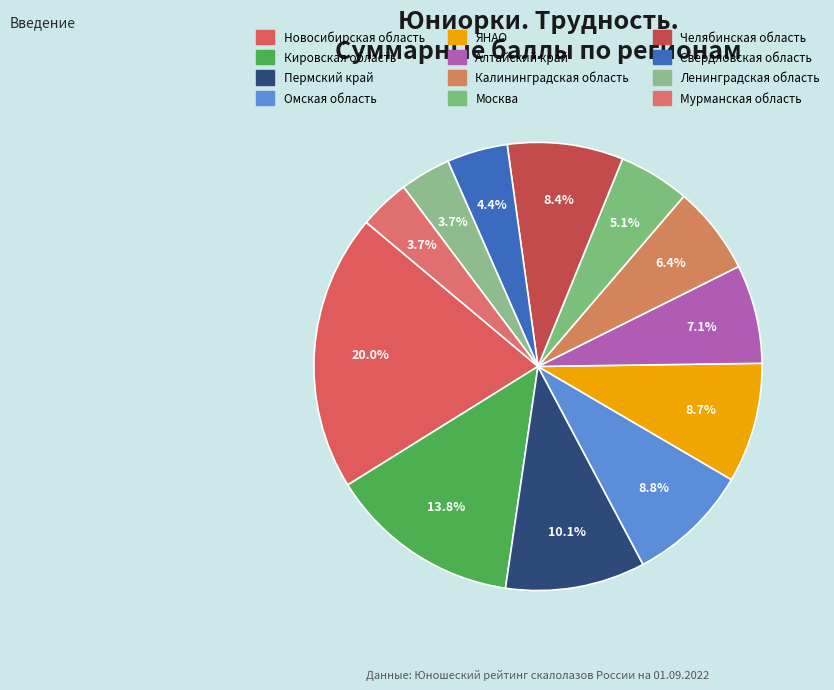

Which slice is the smallest?

Мурманская область